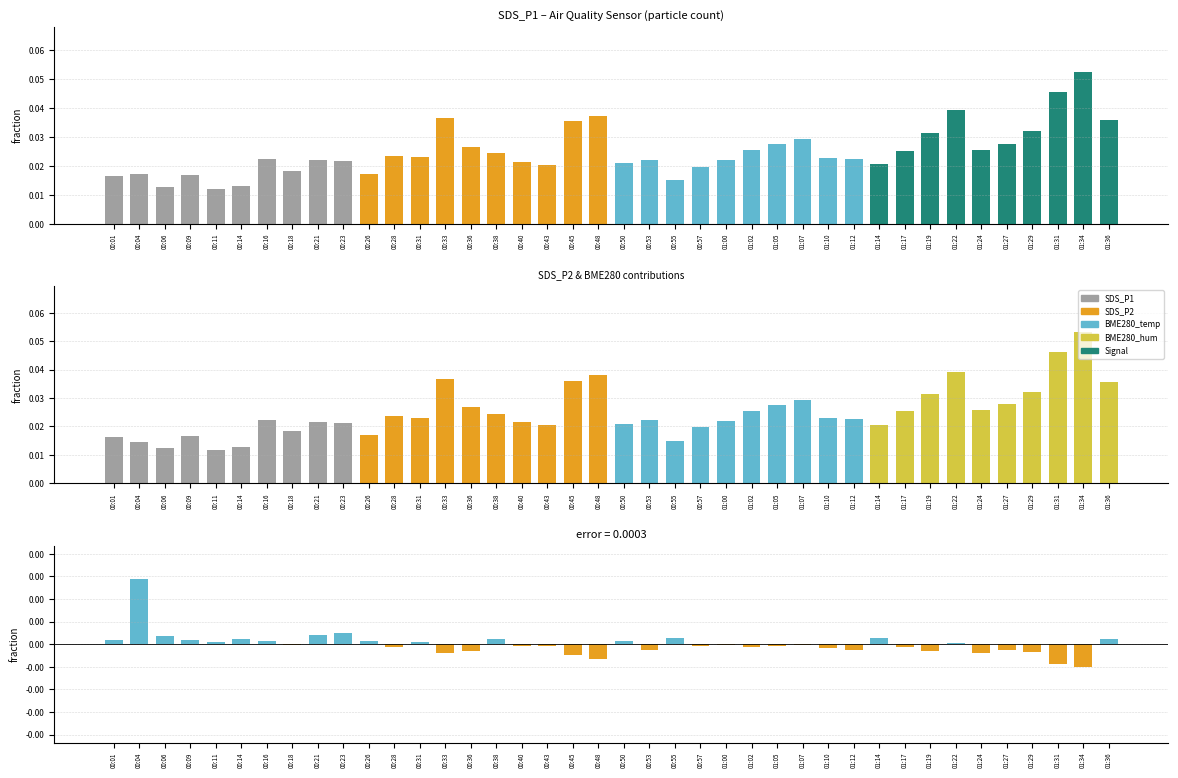

Where is SDS_P1 nearest to the value 0?

00:11